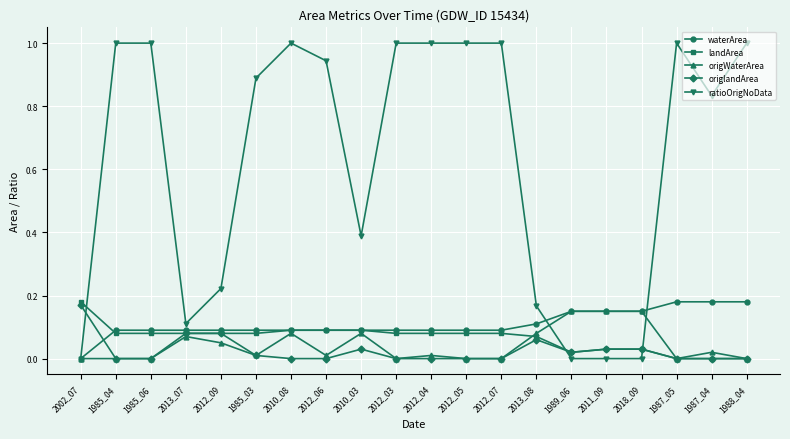

True or false: origWaterArea has a value of 0.0 at 2012_05.

True